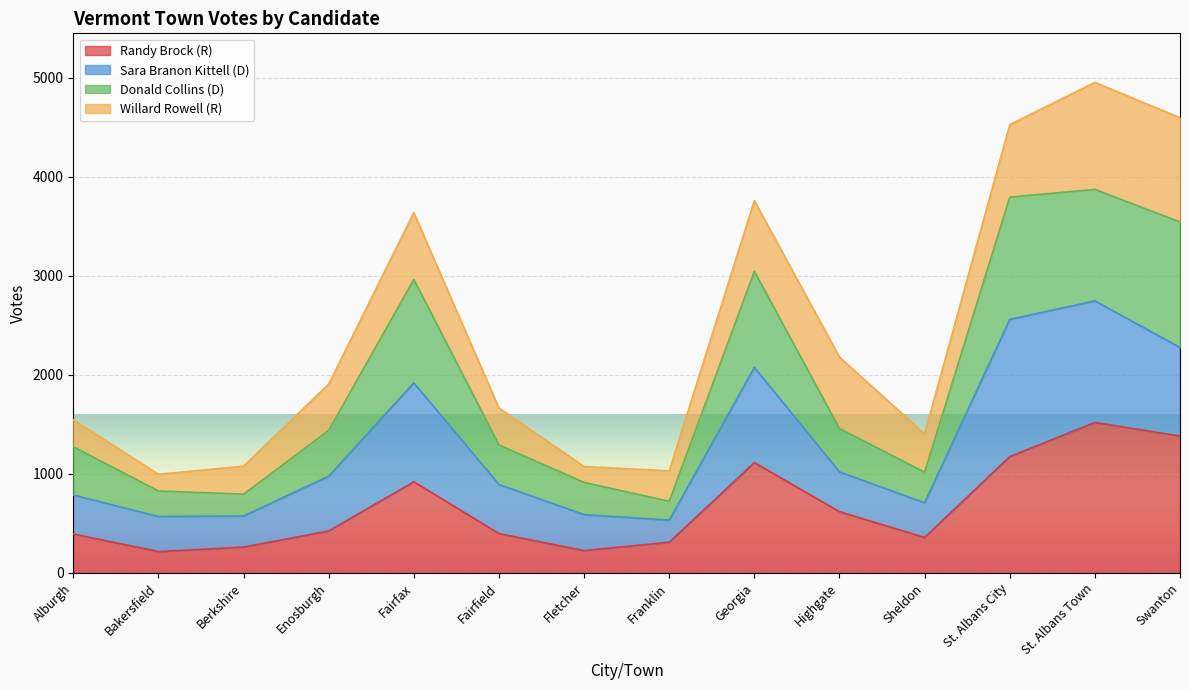

The Randy Brock (R) series shows 934 at St. Albans Town. True or false?

False